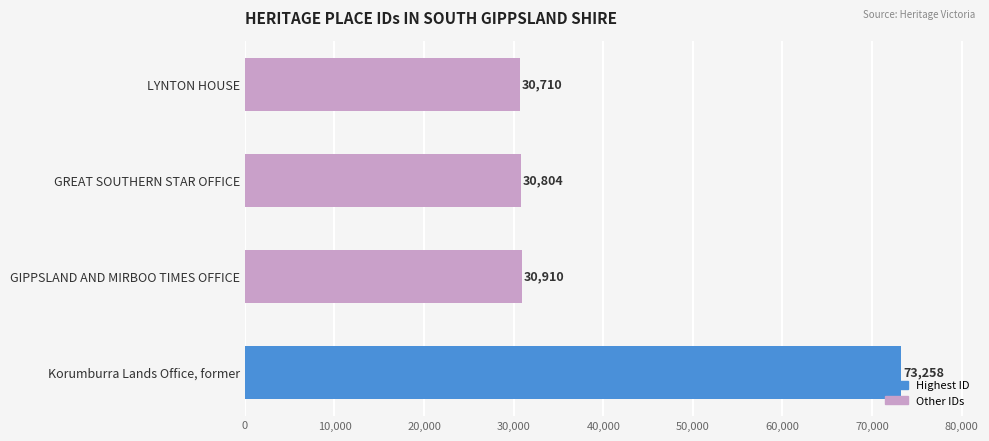

How many data points does each series have?

4